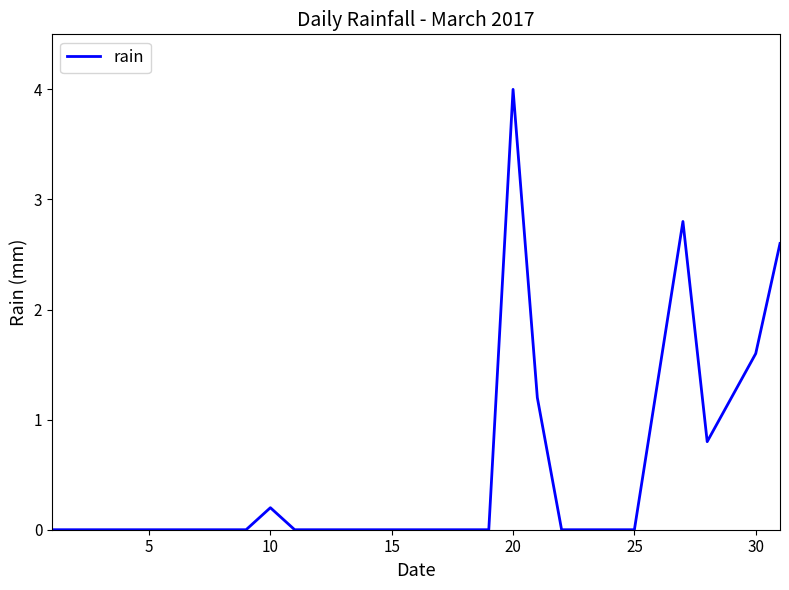

What is the greatest value displayed?

4.0